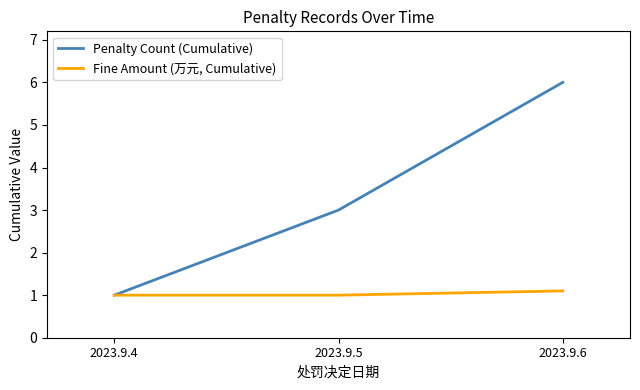

The Fine Amount (万元, Cumulative) series shows 1.0 at 2023.9.4. True or false?

True